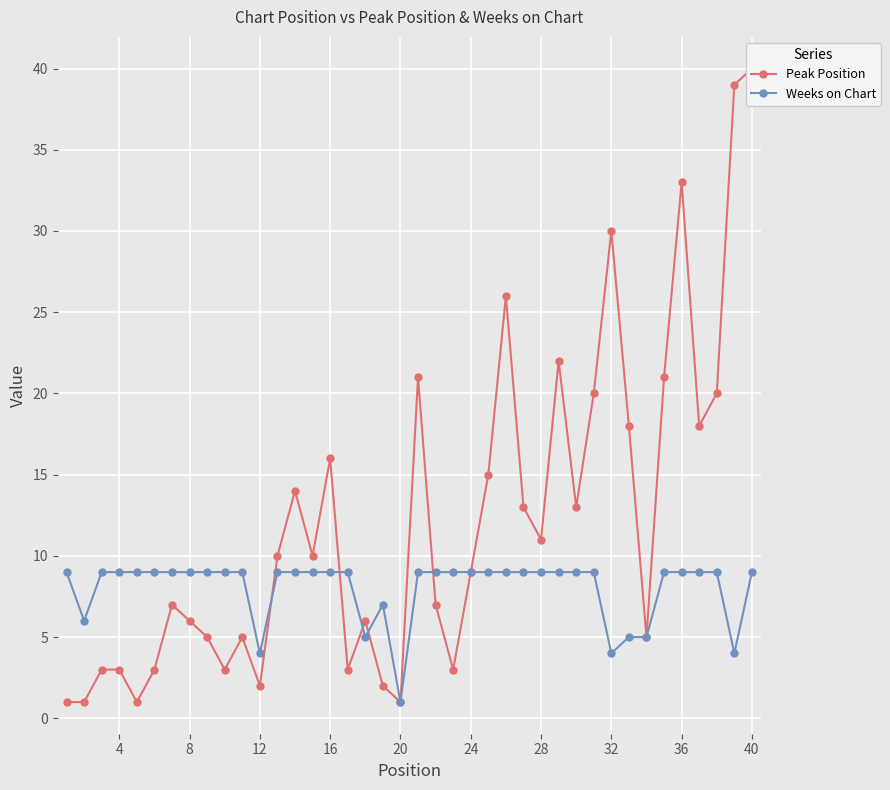

At which label does Weeks on Chart reach its minimum?

20